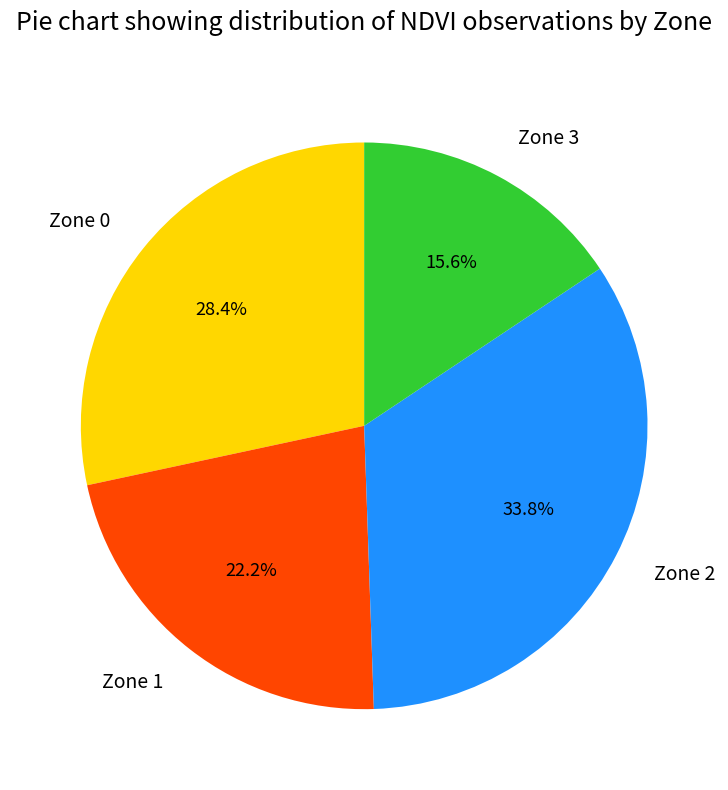

What percentage is the Zone 0 slice, to the nearest percent?

28%